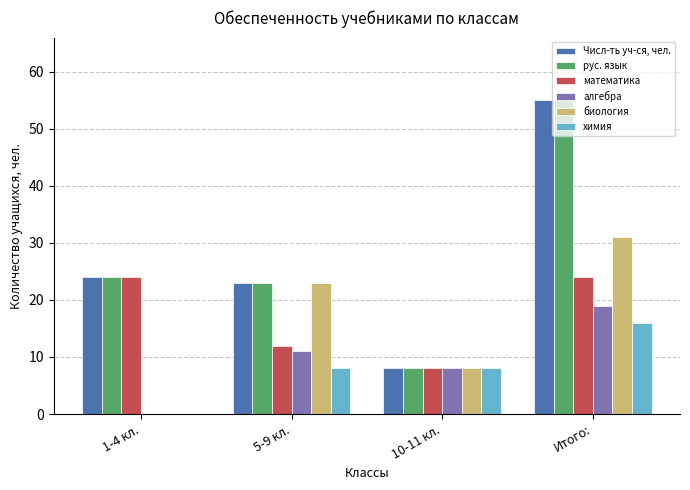

Read the математика value at Итого:.

24